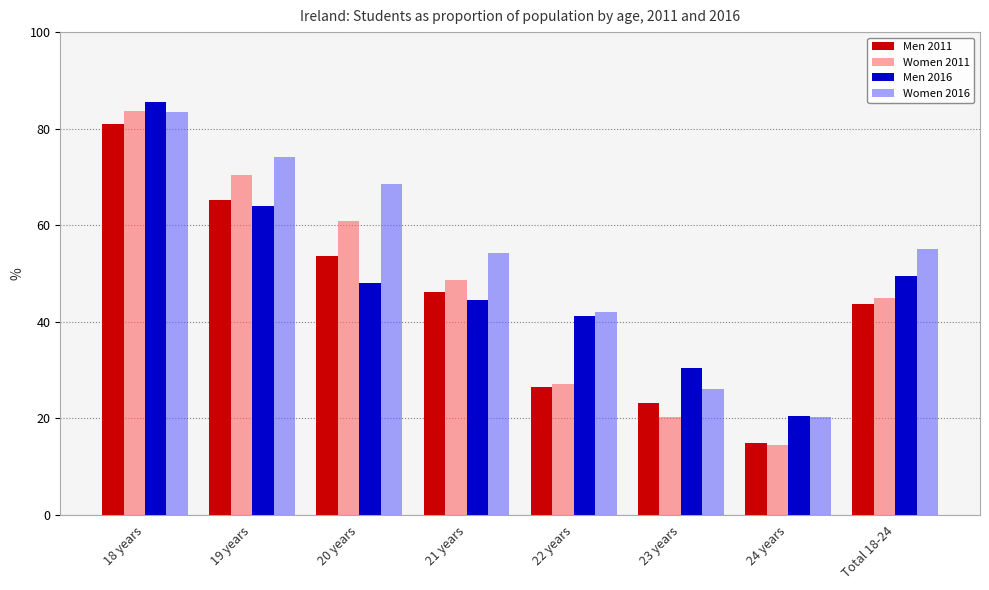

At which label is Men 2016 closest to 53?

Total 18-24